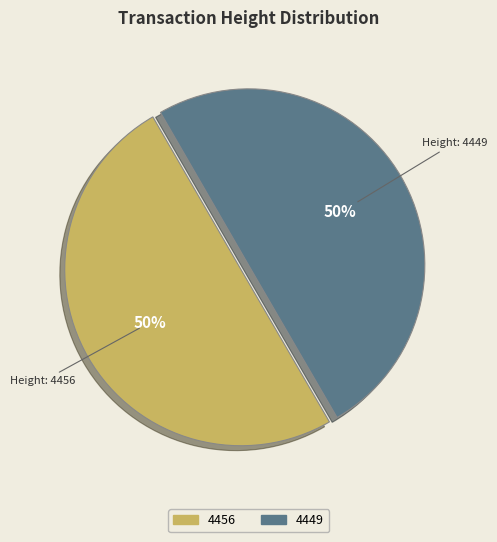

How many slices are in this pie chart?

2